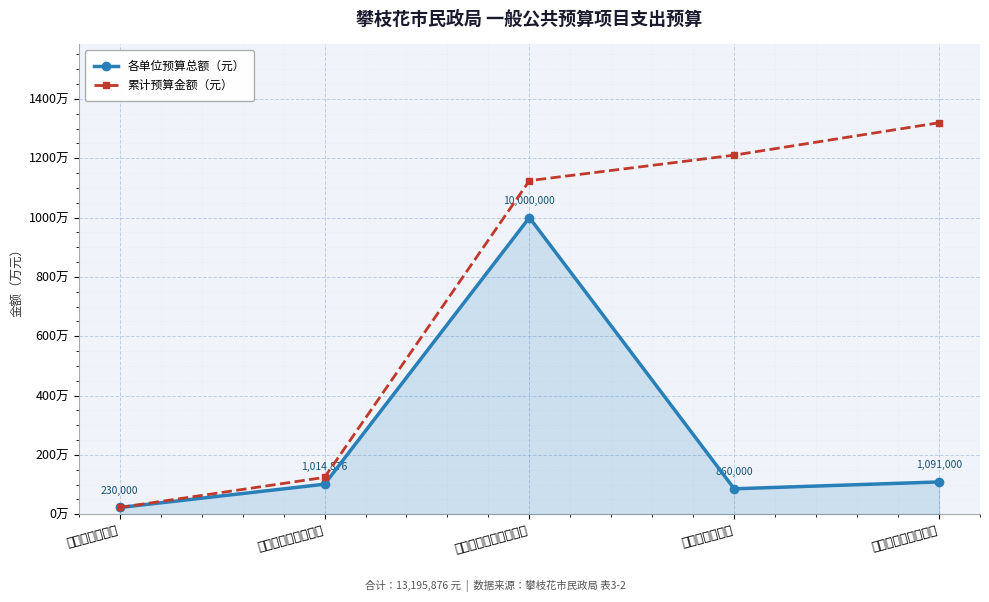

Is it true that 各单位预算总额（元） equals 257411 at 攀枝花市救助站?

False